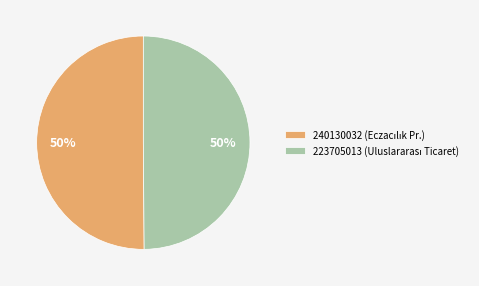

What percentage is the 240130032 slice, to the nearest percent?

50%